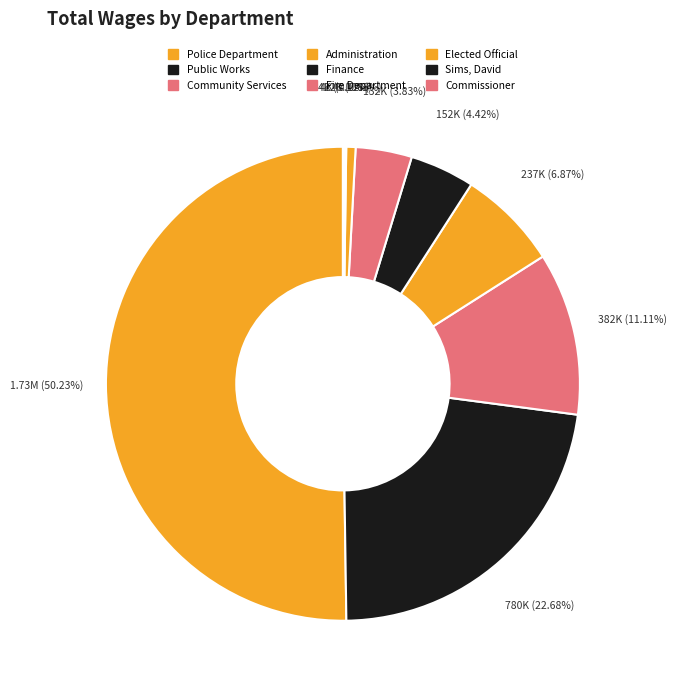

To the nearest percent, what is the average slice percentage?

11%